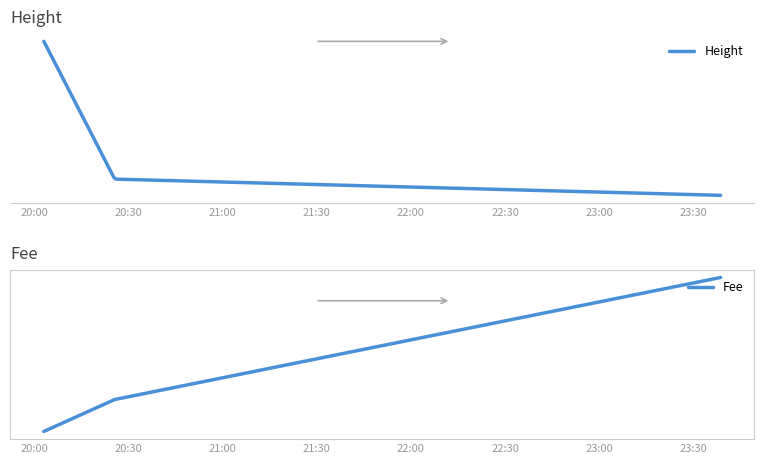

How many values in the Height series exceed 4457?

1